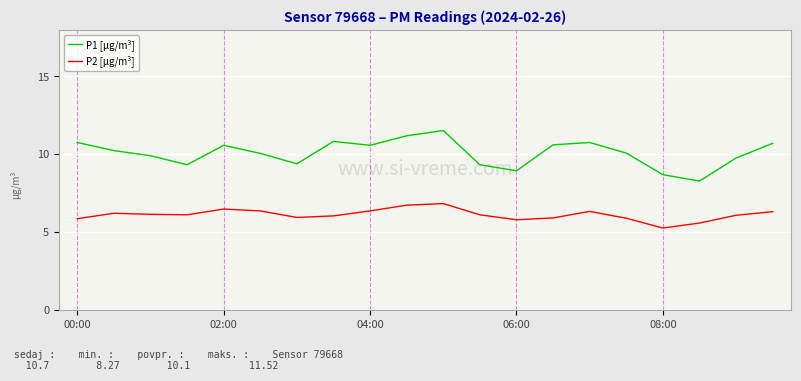

True or false: P1 [µg/m³] and P2 [µg/m³] intersect in this chart.

False